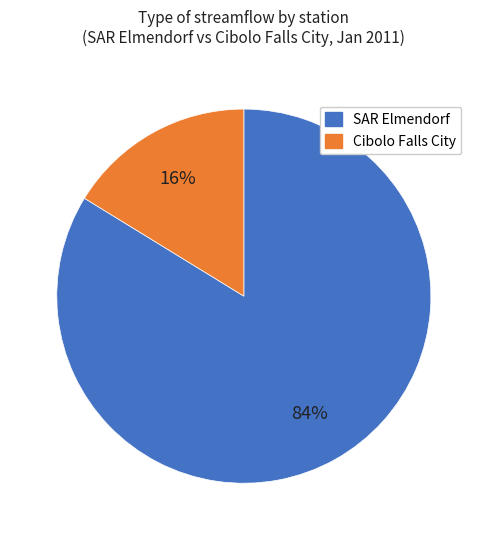

Does any single category account for the majority?

Yes